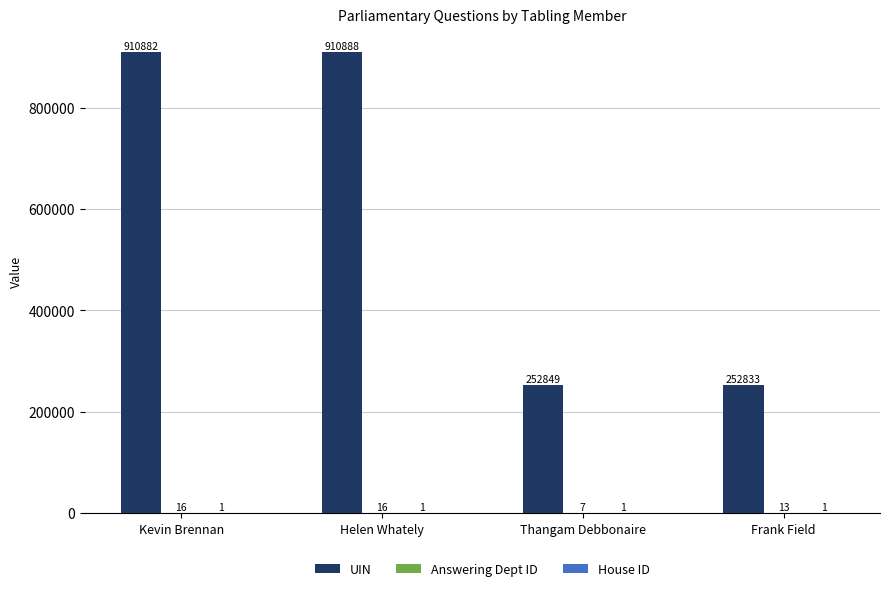

Does the chart contain stacked bars?

No